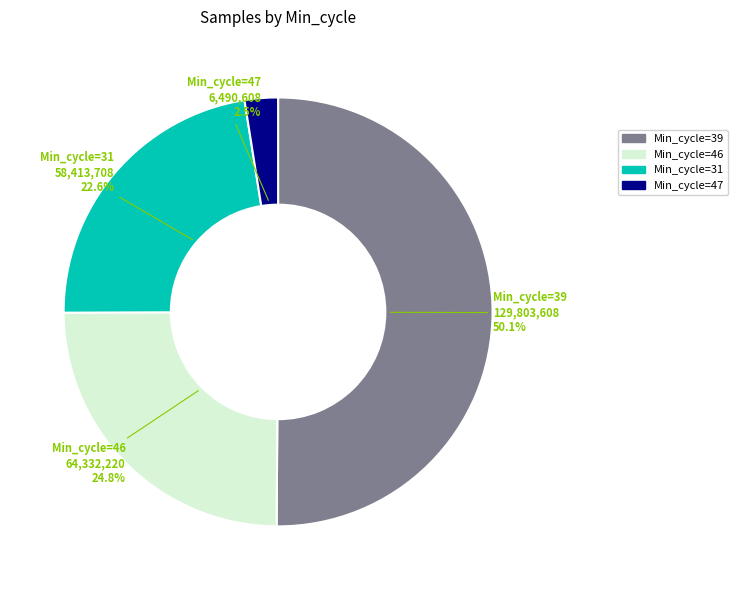

What is the majority slice?

Min_cycle=39